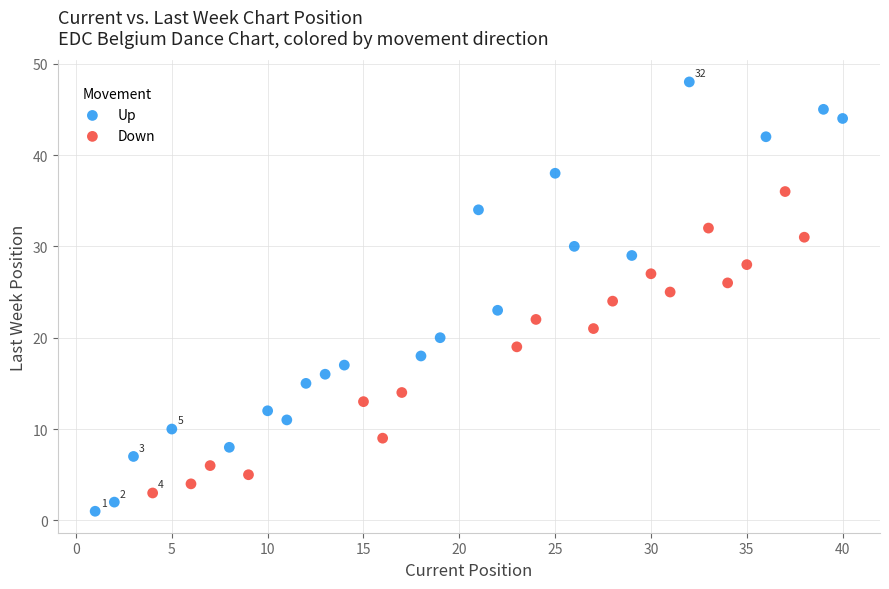

Which series has the largest Y range (max minus min)?

Up